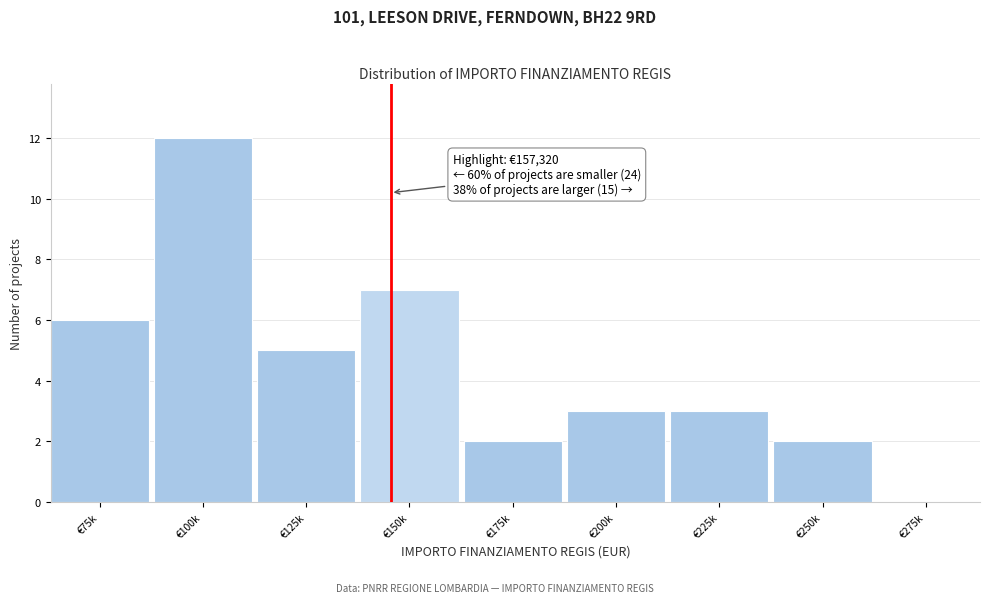

Reading left to right, what are all the values shown in this chart?

€75k=6	€100k=12	€125k=5	€150k=7	€175k=2	€200k=3	€225k=3	€250k=2	€275k=0